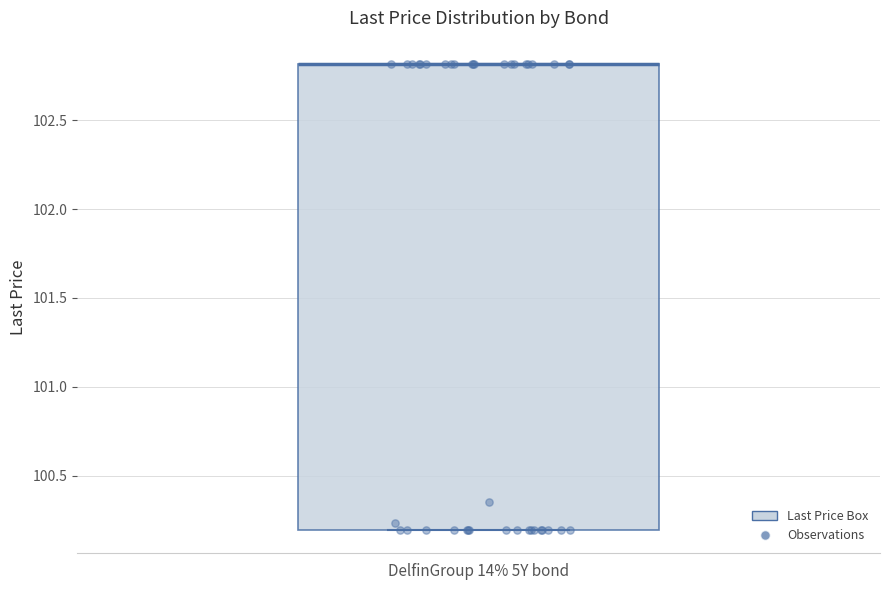

Transcribe this box plot: give where the median line is, the range the box spans, and where the two whiskers end, as read against the y-axis. The values are not printed on the chart, so give them approximately, as read against the axis.

median 102.8 (drawn on the box's upper edge), box 100.2 to 102.8, whiskers 100.2 to 102.8